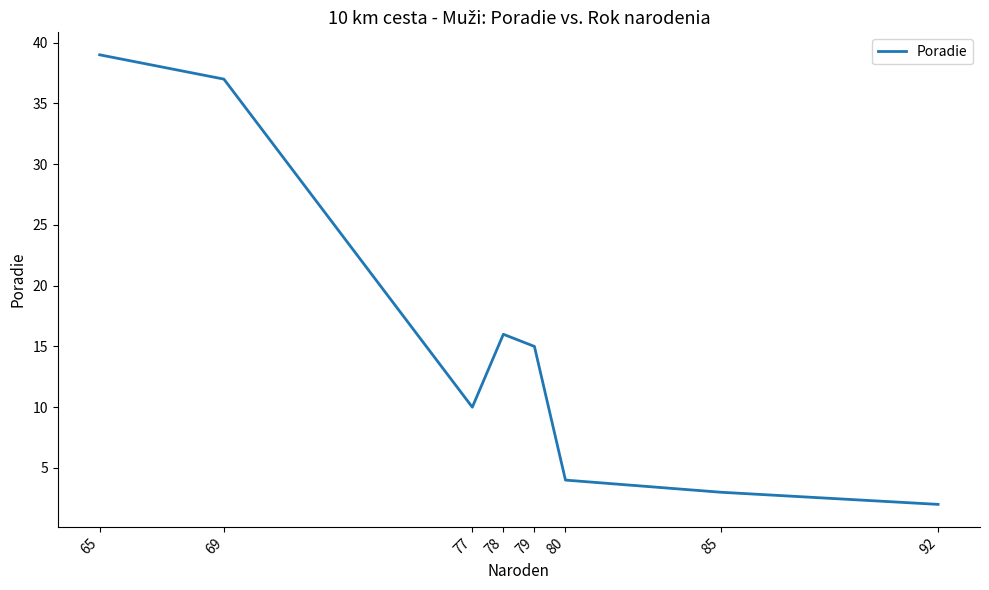

Between 65 and 69, which is larger?

65